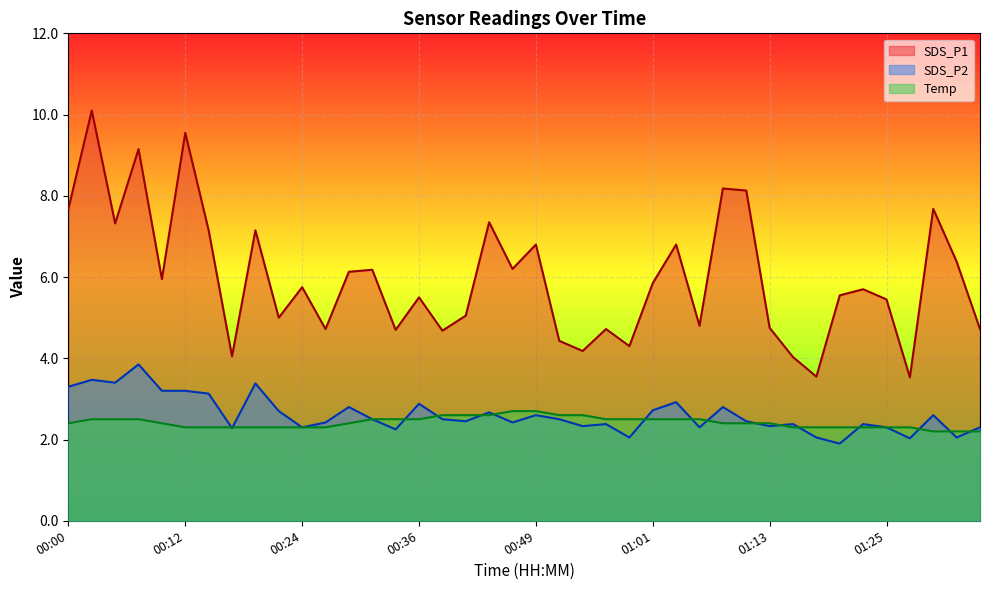

True or false: SDS_P1 and SDS_P2 cross at least once.

False